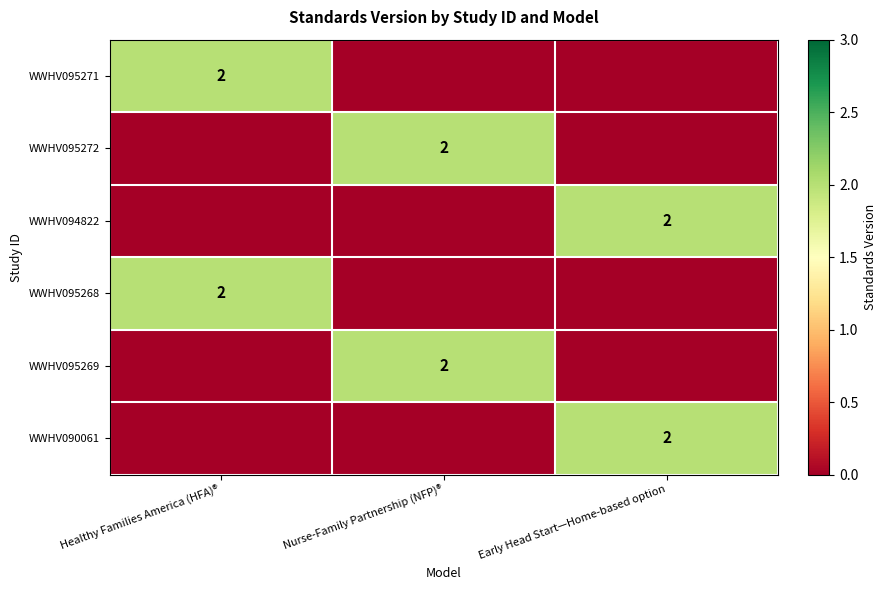

At how many categories does at least one series exceed 1?

3